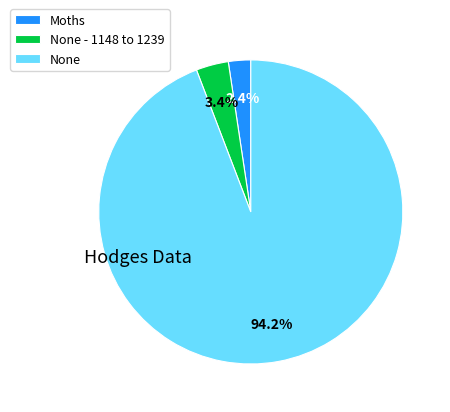

Count the number of slices in the pie.

3